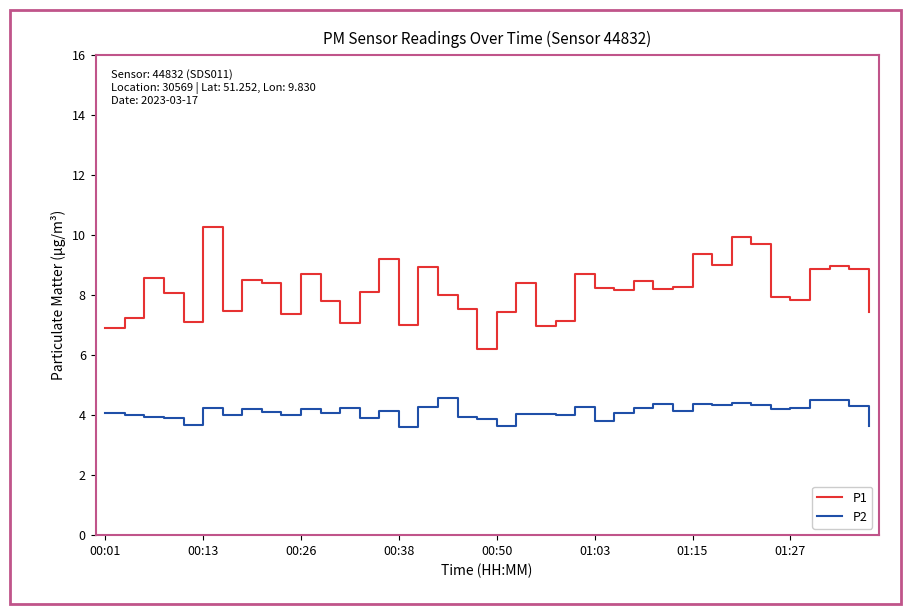

What is the difference between the maximum and minimum values in the P1 series?

4.1